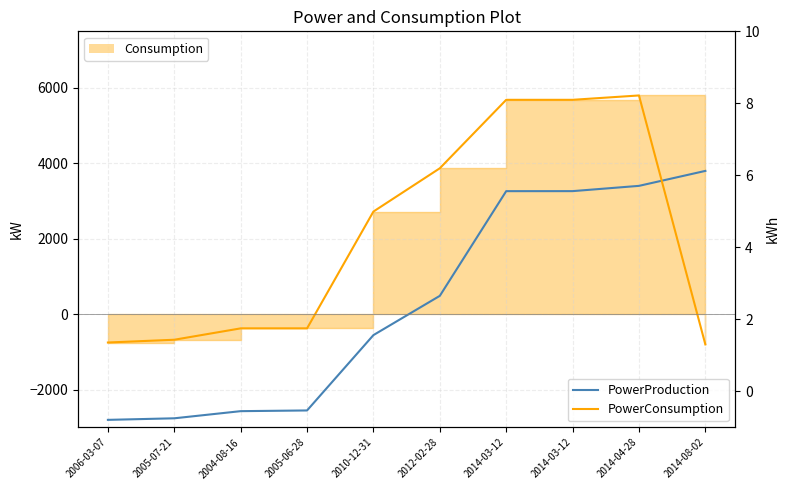

The value of PowerProduction at 2005-06-28 is -4043.7. True or false?

False